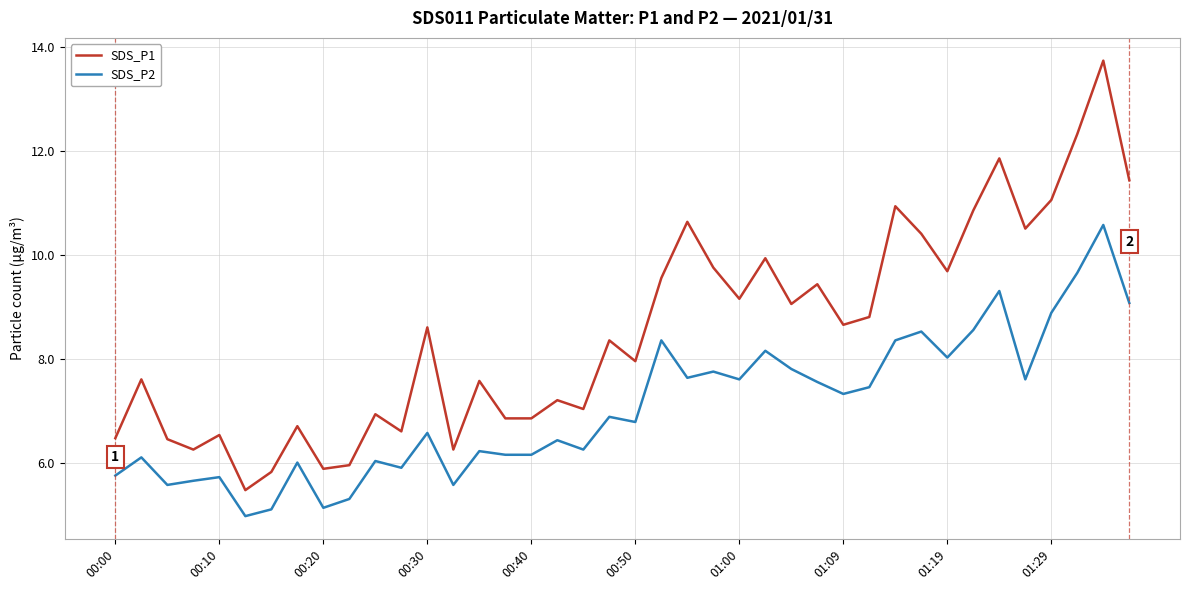

What is the minimum value shown in the chart?

5.0